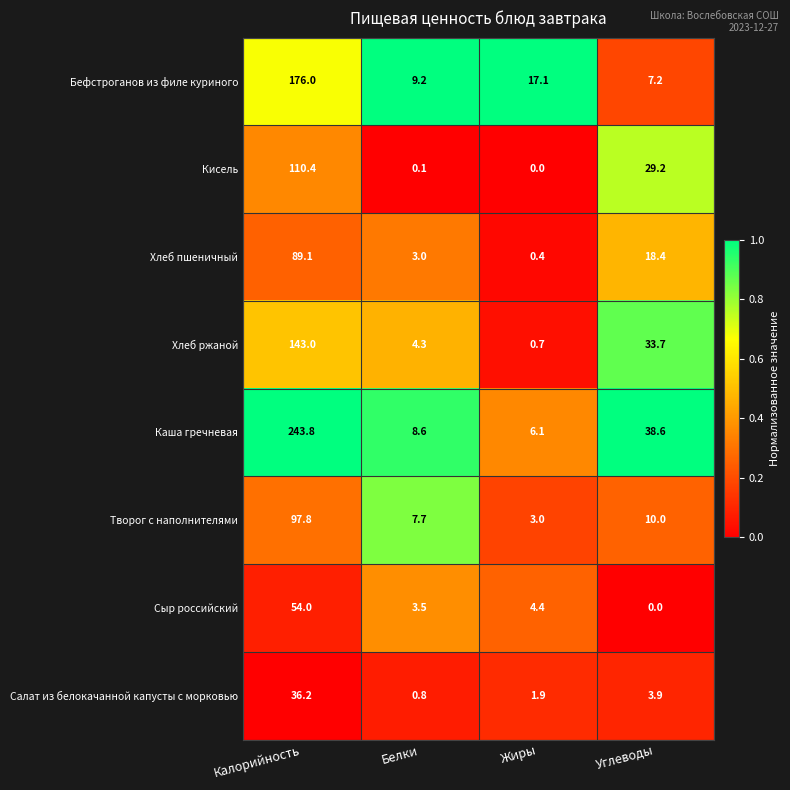

What is the lowest value of the Бефстроганов из филе куриного series?

7.2